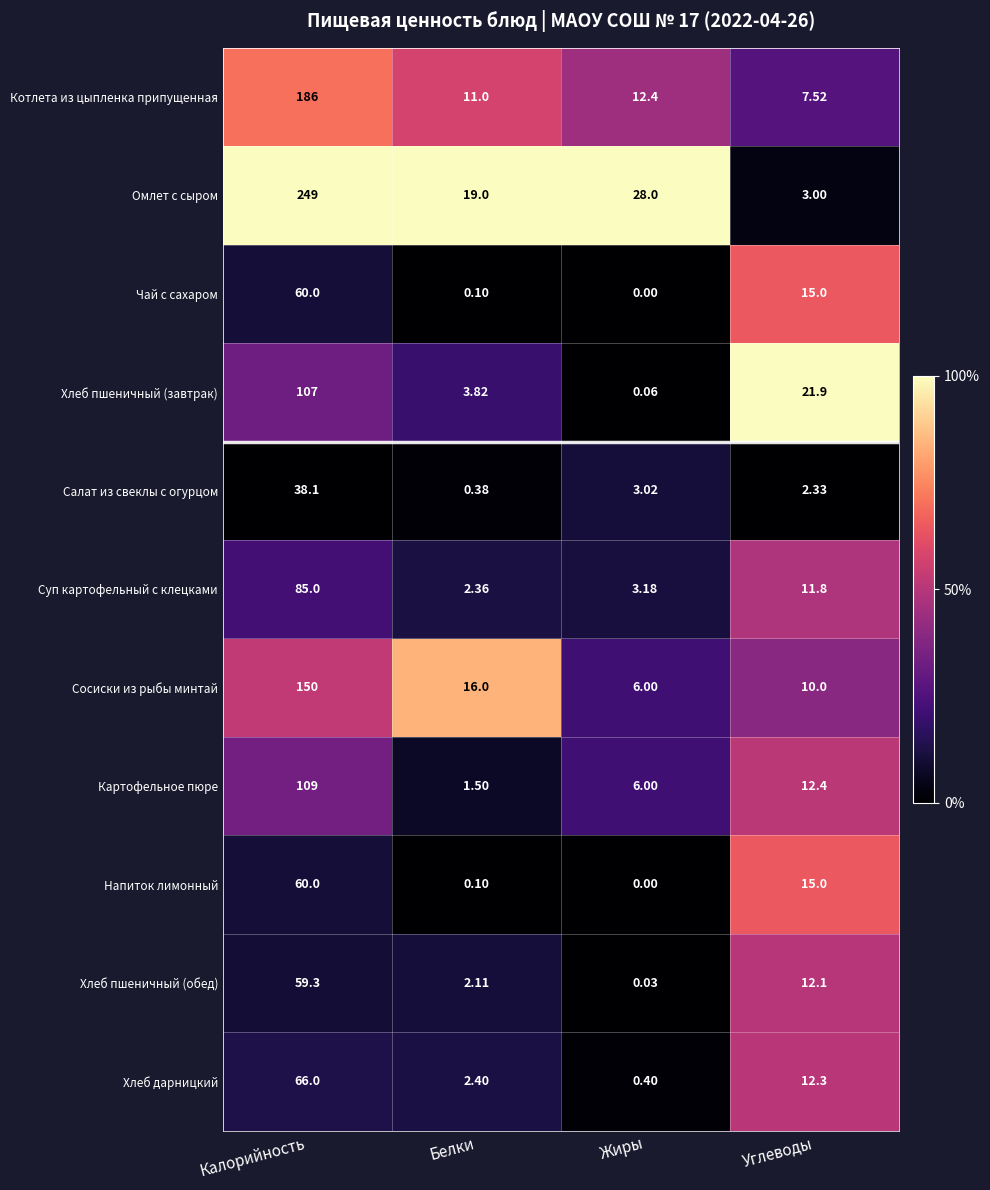

At which label is Хлеб пшеничный (обед) closest to 29?

Углеводы